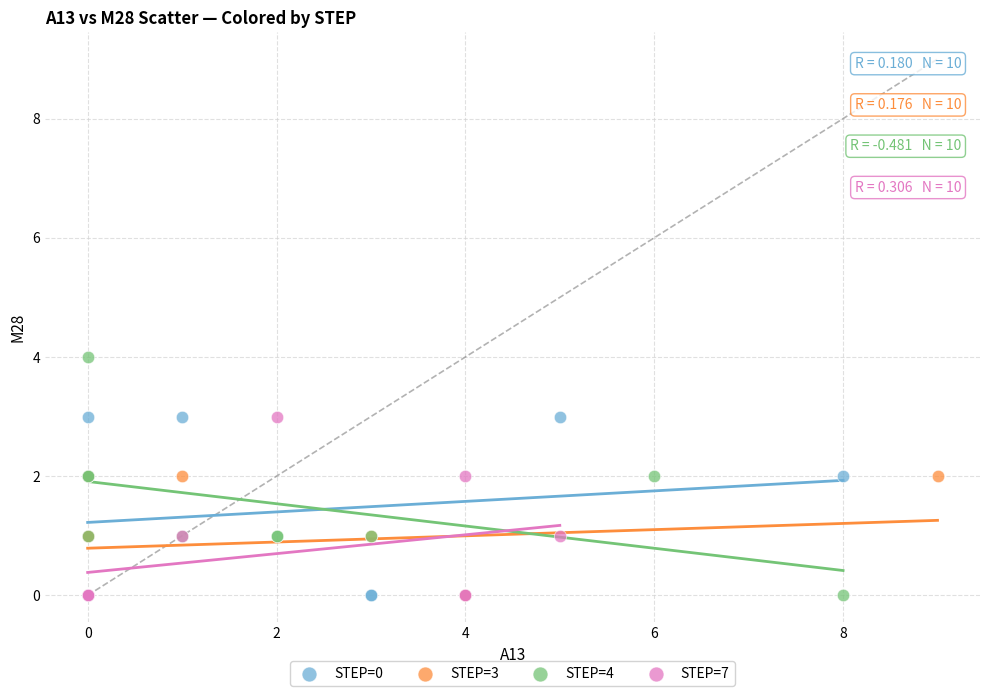

Which series reaches the maximum Y coordinate?

STEP=4